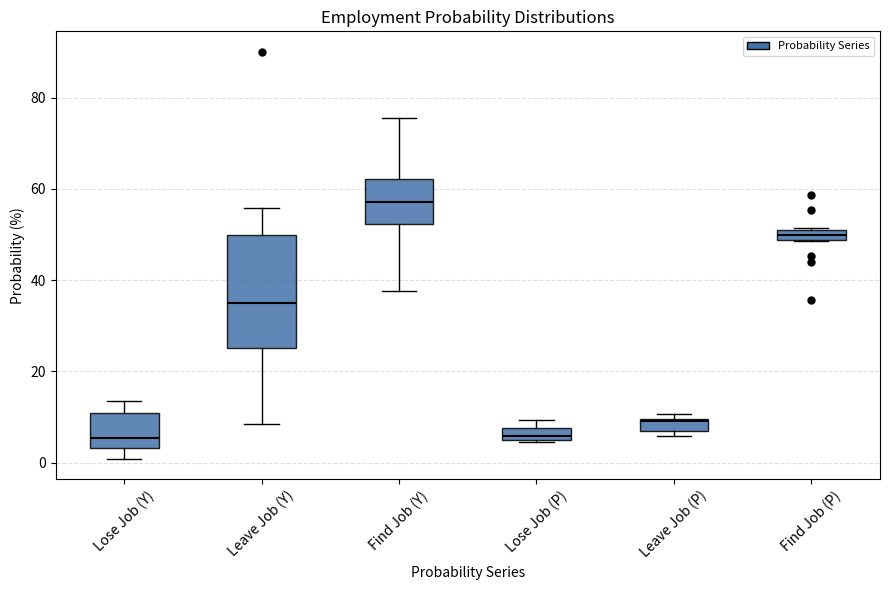

Which box is the tallest, from its lower edge to its upper edge?

Leave Job (Y)